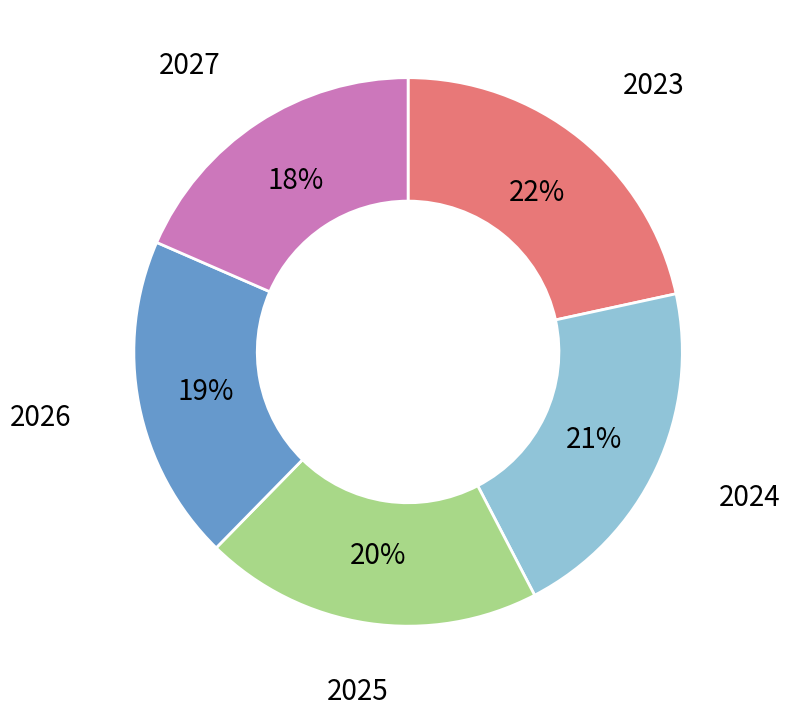

True or false: 2024 accounts for 21% of the total.

True